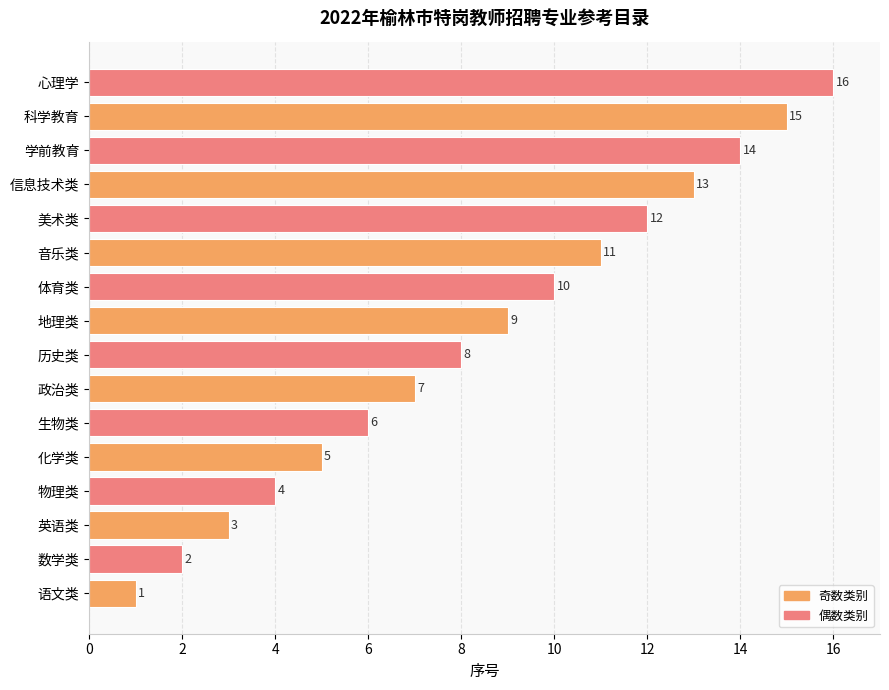

Is it true that the value at 化学类 is 5?

True